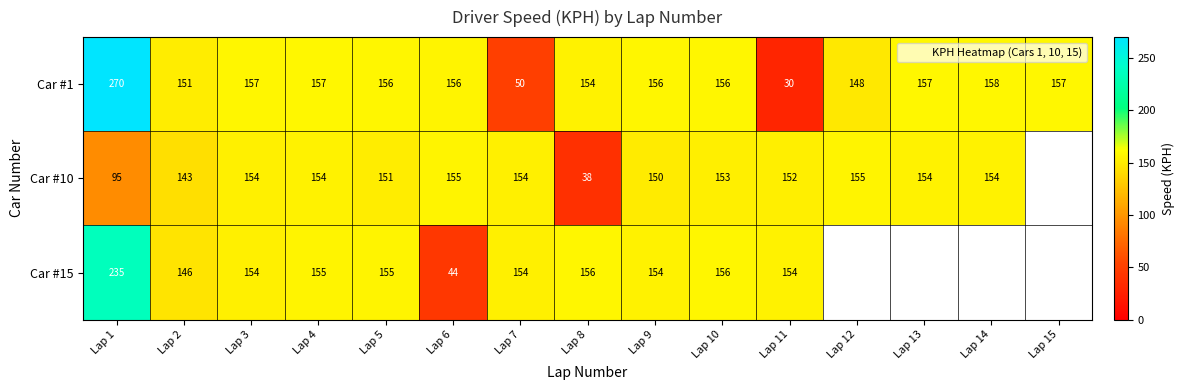

Is it true that Car #10 equals 48.3 at Lap 14?

False